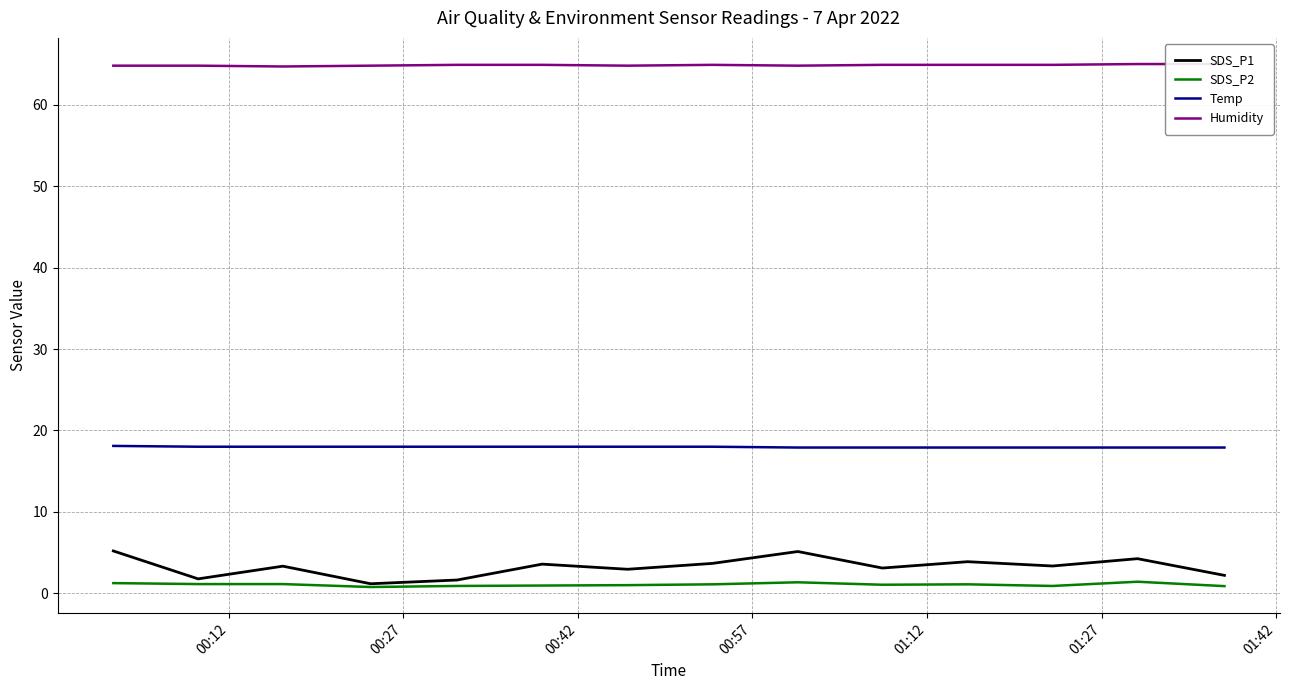

True or false: Humidity and SDS_P1 intersect in this chart.

False